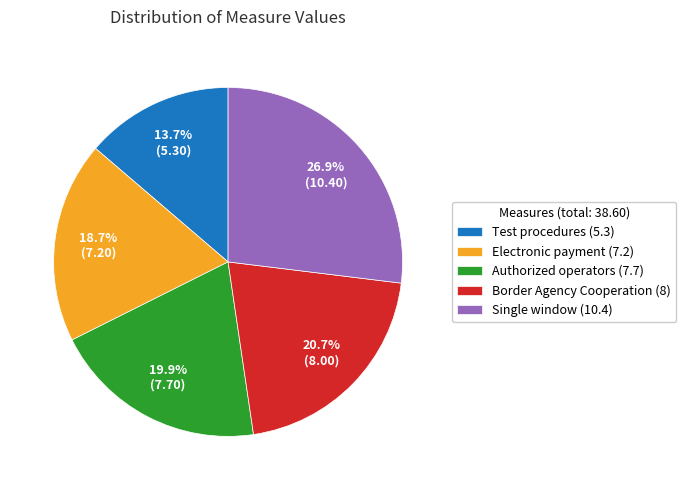

What percentage is the Border Agency Cooperation (8) slice, to the nearest percent?

21%